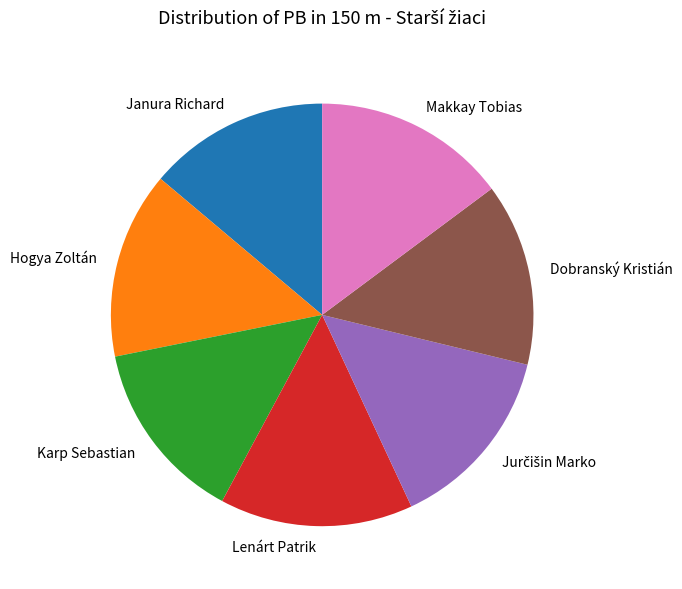

Is the sum of Makkay Tobias and Janura Richard greater than half?

No